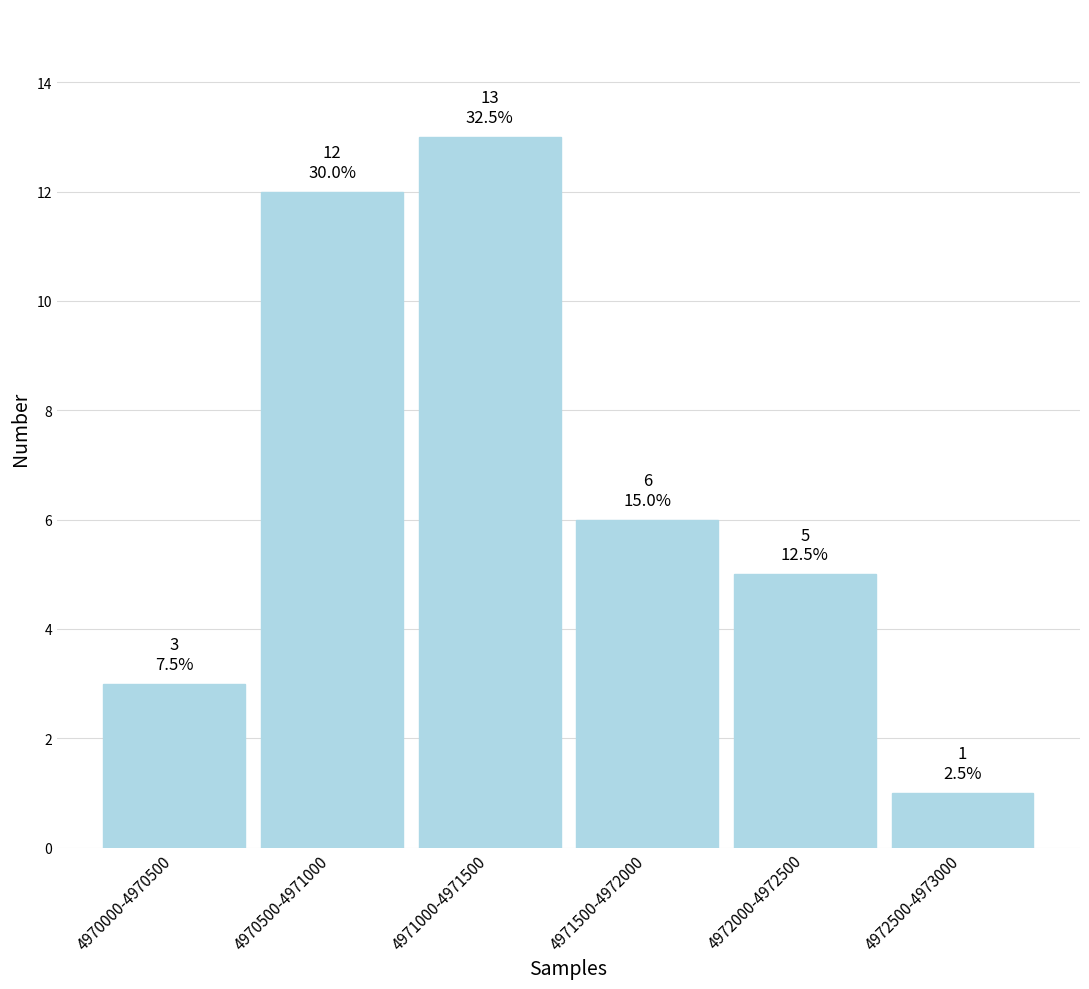

Reading right to left, what are all the values shown in this chart?

1	5	6	13	12	3